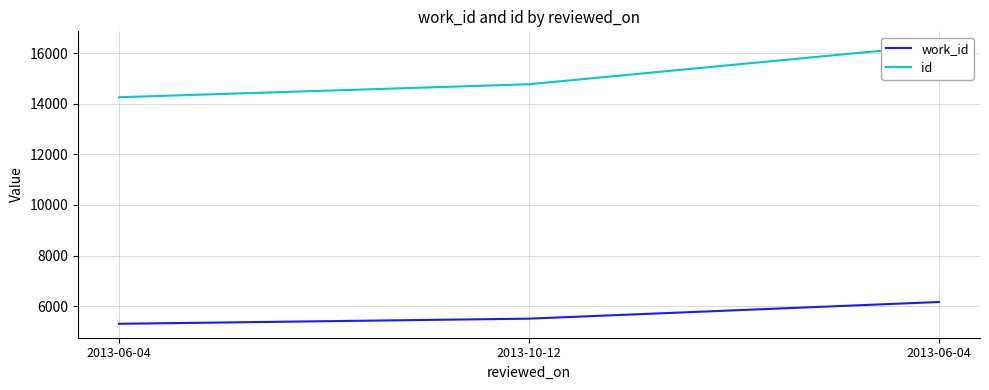

What are all the series names shown in the legend?

work_id, id